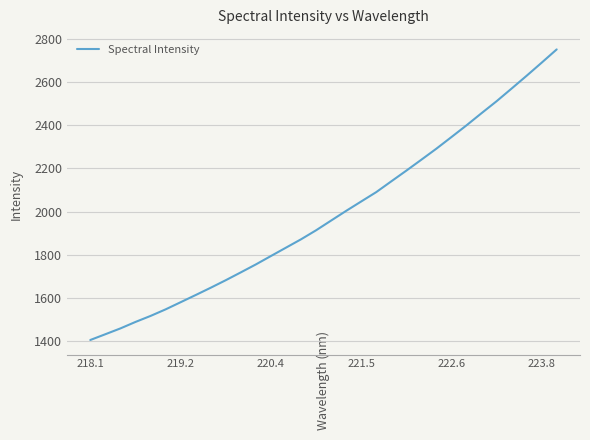

What is the smallest value displayed?

1405.4